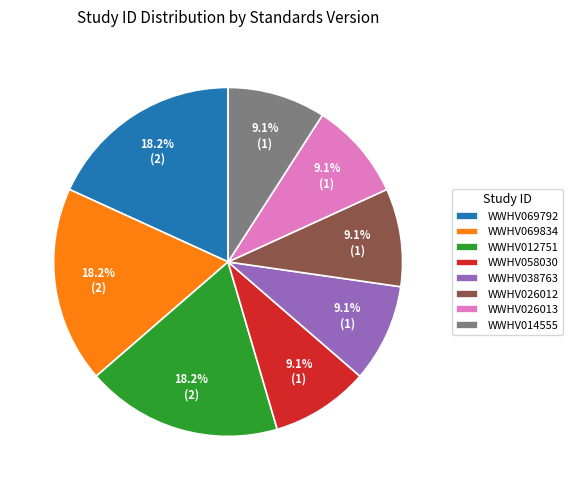

Is there a majority slice in this chart?

No